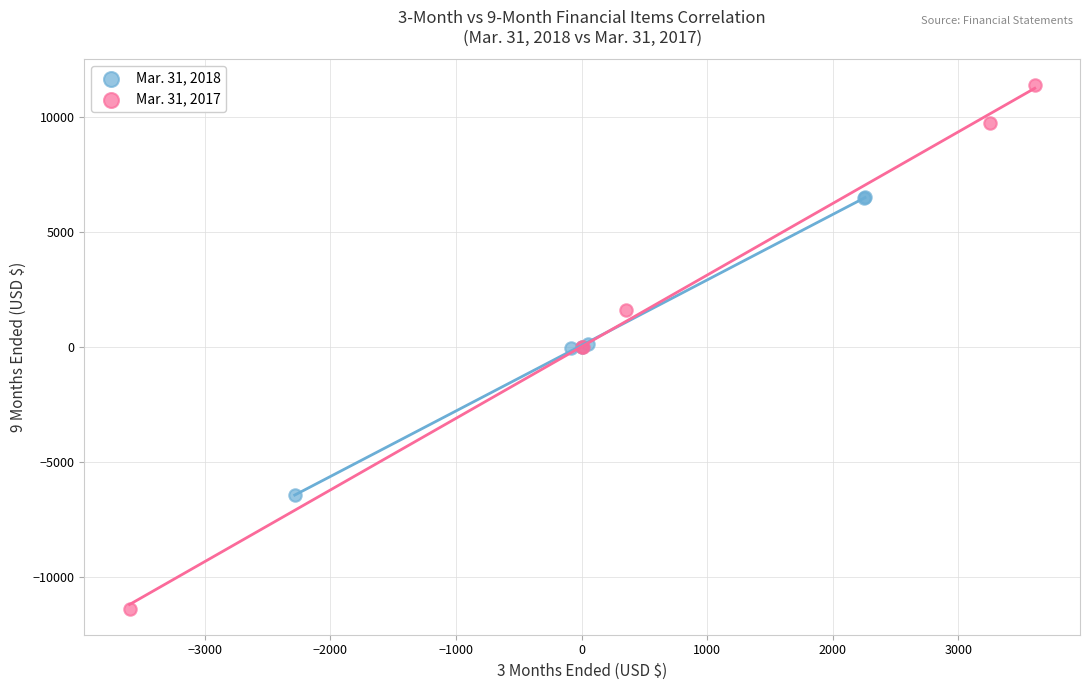

Which series reaches the minimum Y coordinate?

Mar. 31, 2017